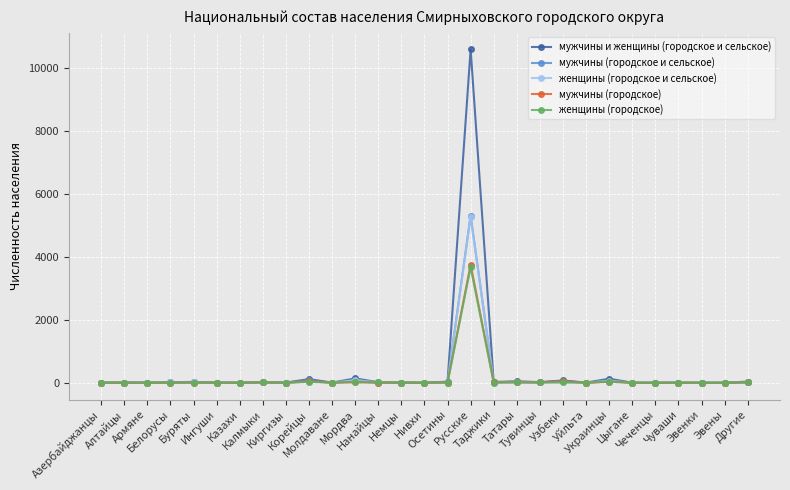

Which series has the widest spread of values?

мужчины и женщины (городское и сельское)